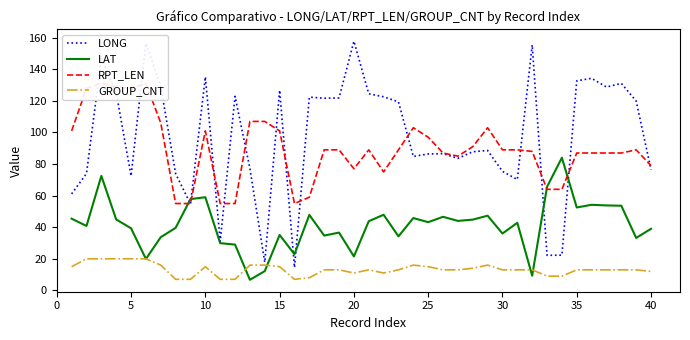

What is the lowest value of the LONG series?

14.5